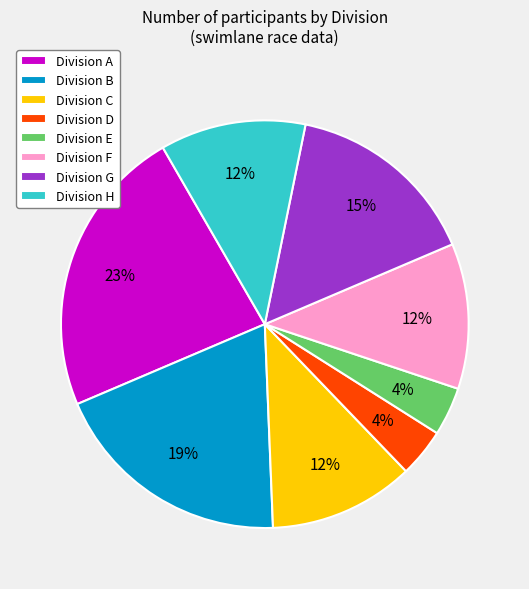

Do Division D and Division E together represent more than half of the pie?

No